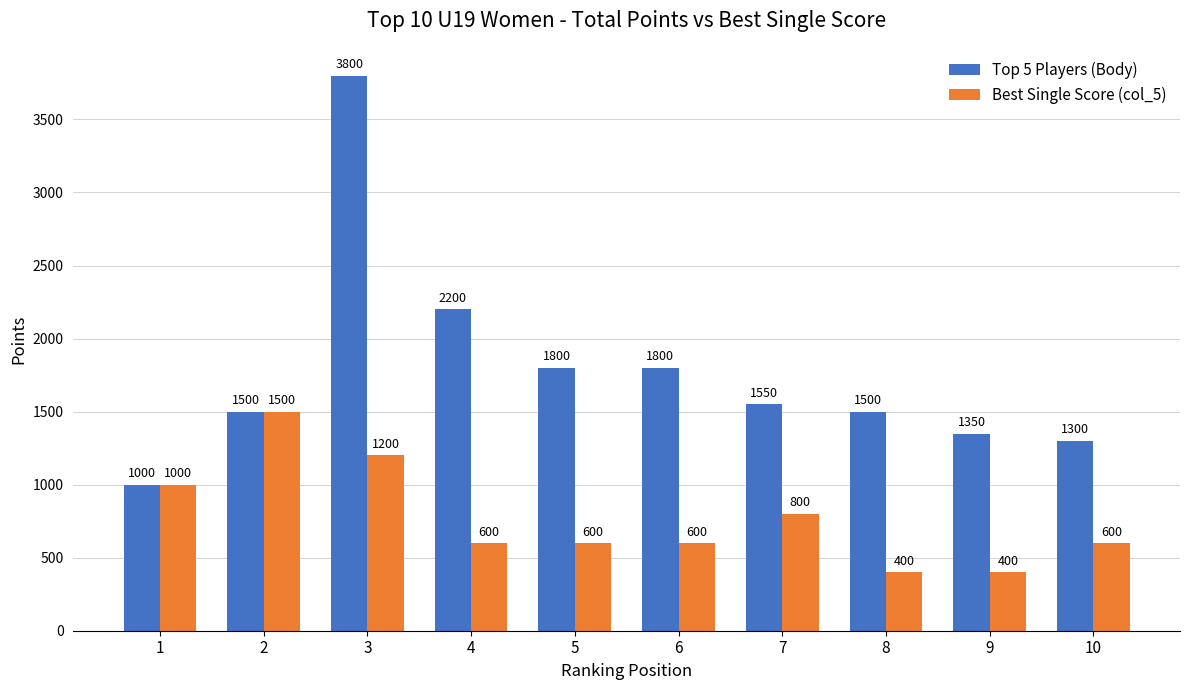

Reading right to left, transcribe all the data shown in this chart.

Top 5 Players (Body): 10=1300	9=1350	8=1500	7=1550	6=1800	5=1800	4=2200	3=3800	2=1500	1=1000
Best Single Score (col_5): 10=600	9=400	8=400	7=800	6=600	5=600	4=600	3=1200	2=1500	1=1000